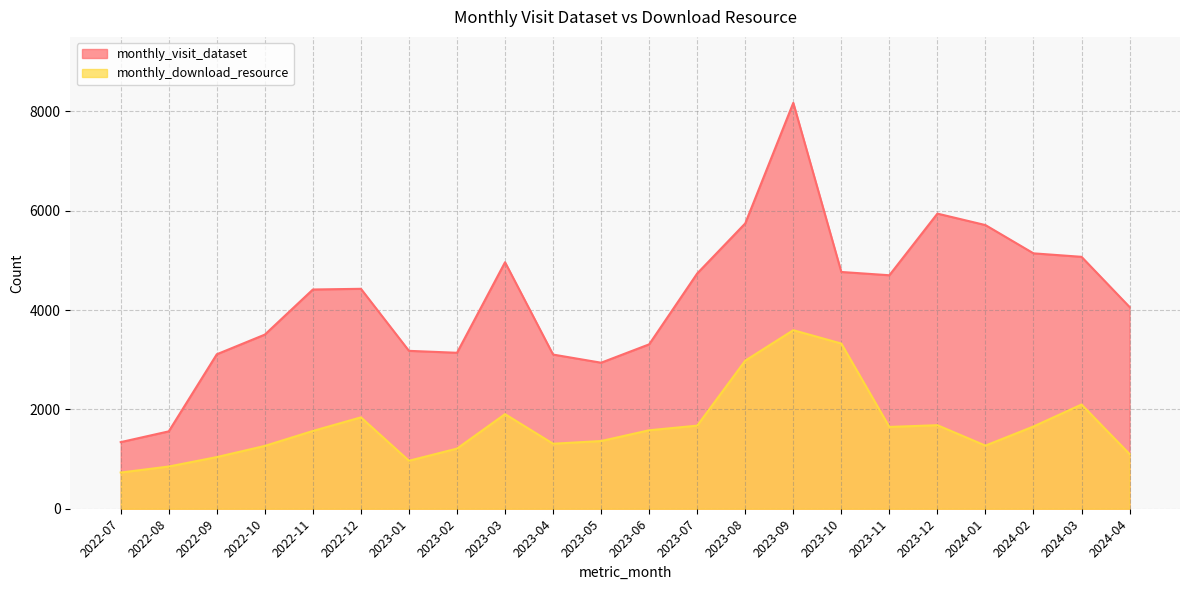

Which label corresponds to the largest value in the chart?

2023-09